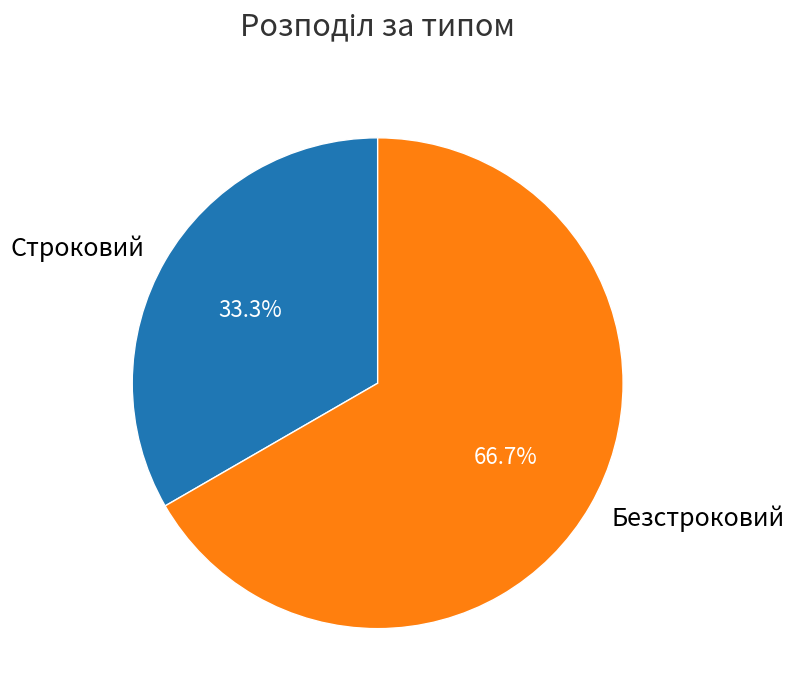

To the nearest percent, what percentage of the pie is Безстроковий?

67%